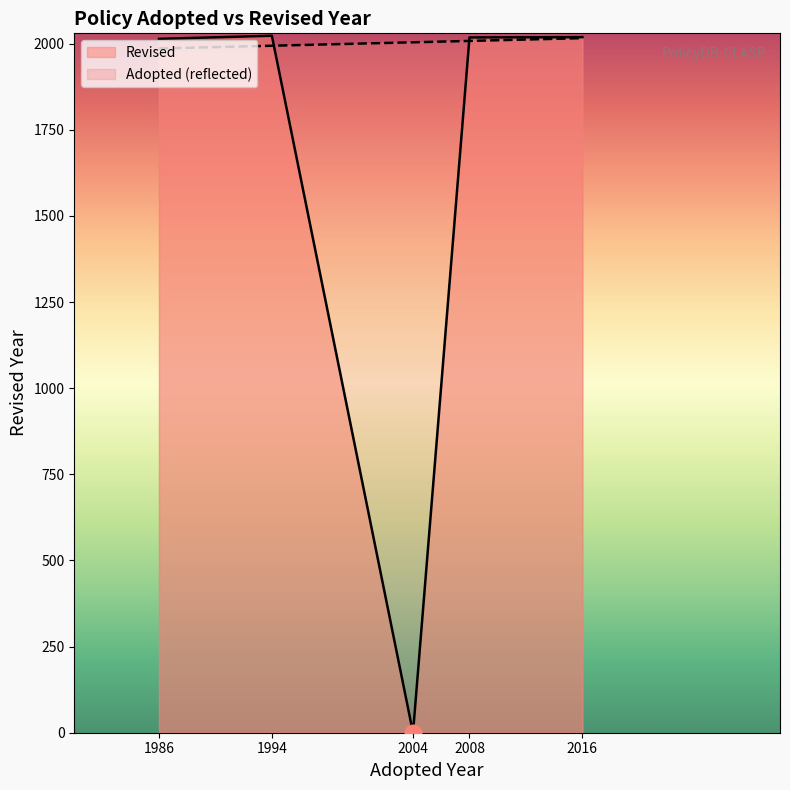

What is the average value?

1615